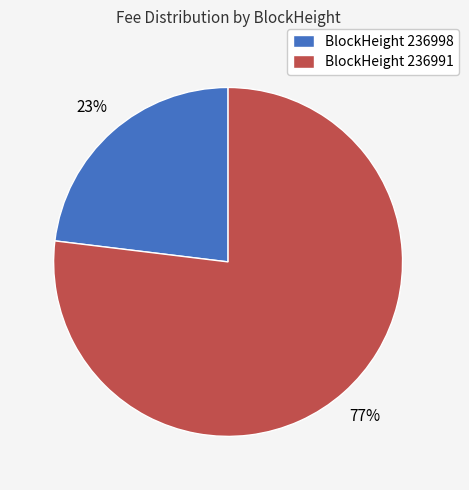

The BlockHeight 236998 slice represents 23% of the pie. True or false?

True